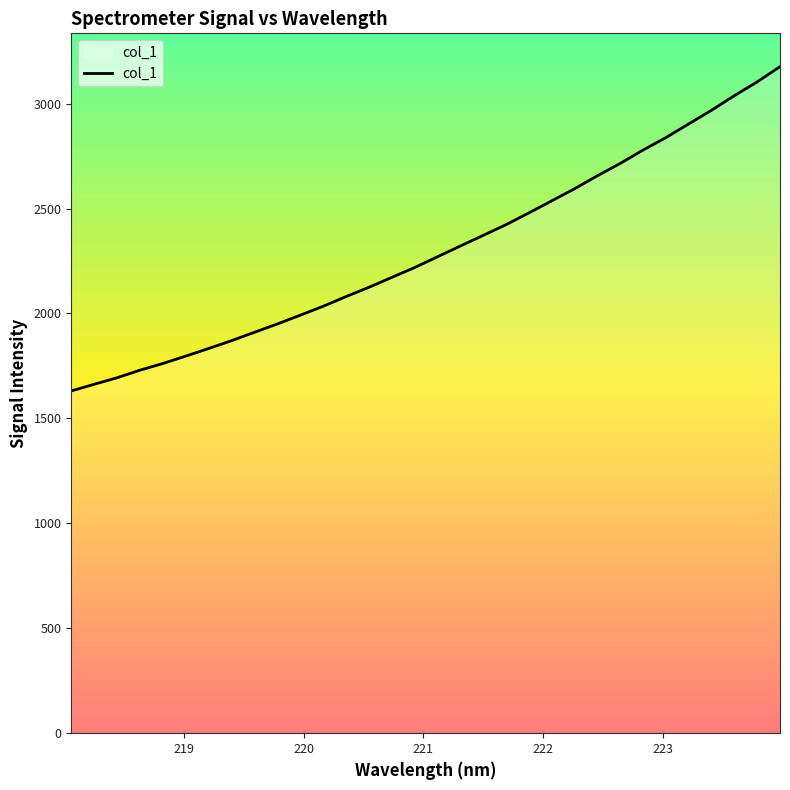

What is the greatest value displayed?

3176.1